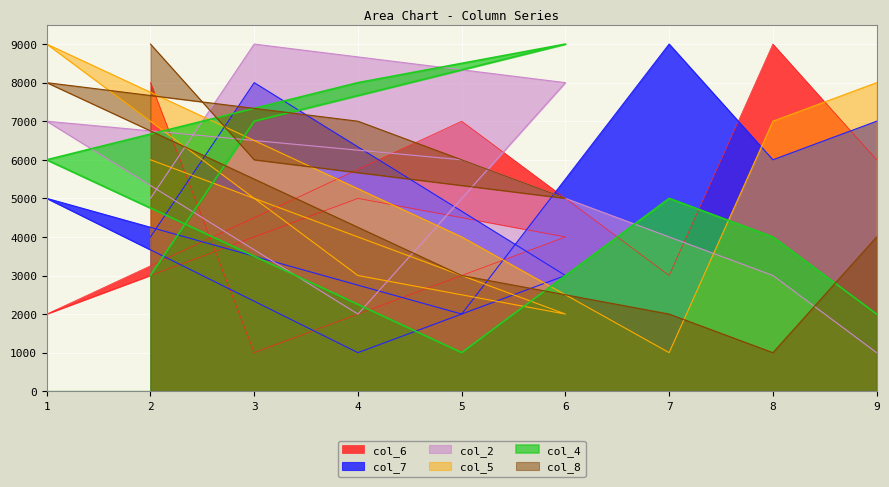

What are all the series names shown in the legend?

col_6, col_7, col_2, col_5, col_4, col_8